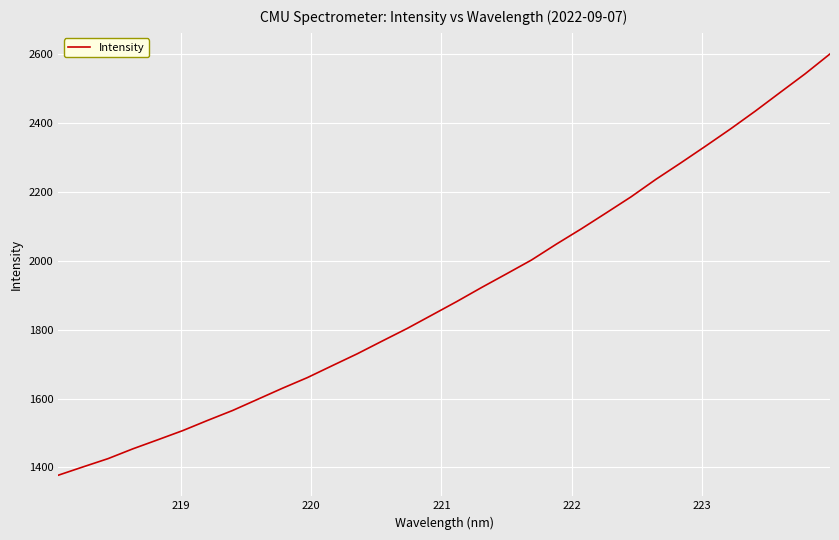

What is the difference between the maximum and minimum values?

1223.1